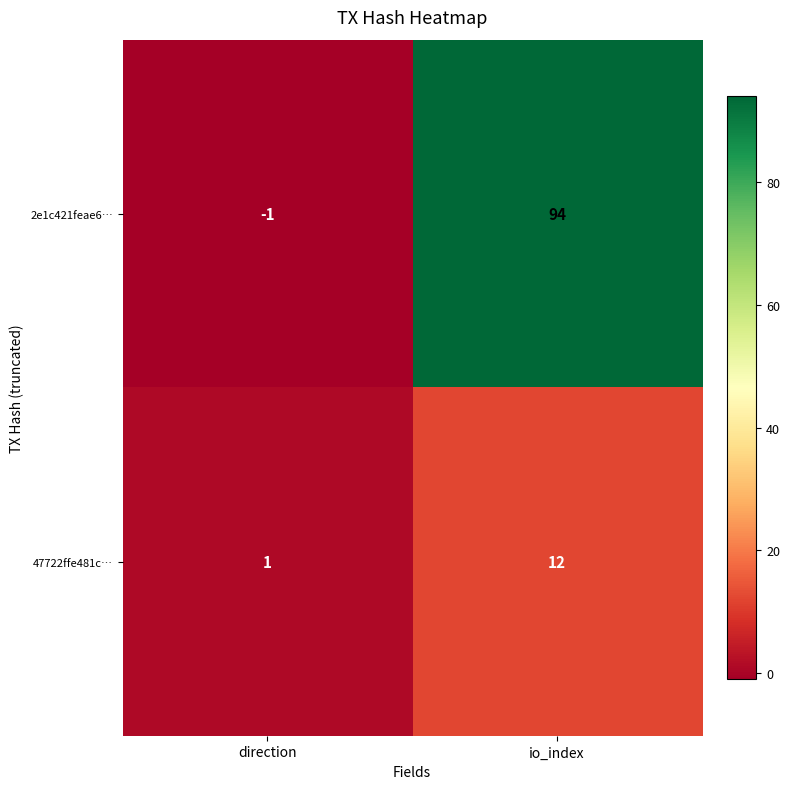

Is it true that 47722ffe481c… equals 12 at io_index?

True